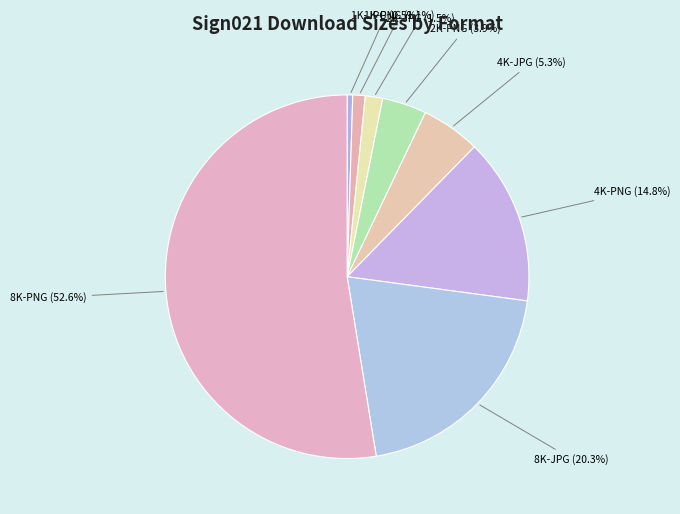

Which has a higher value, 2K-JPG or 8K-JPG?

8K-JPG